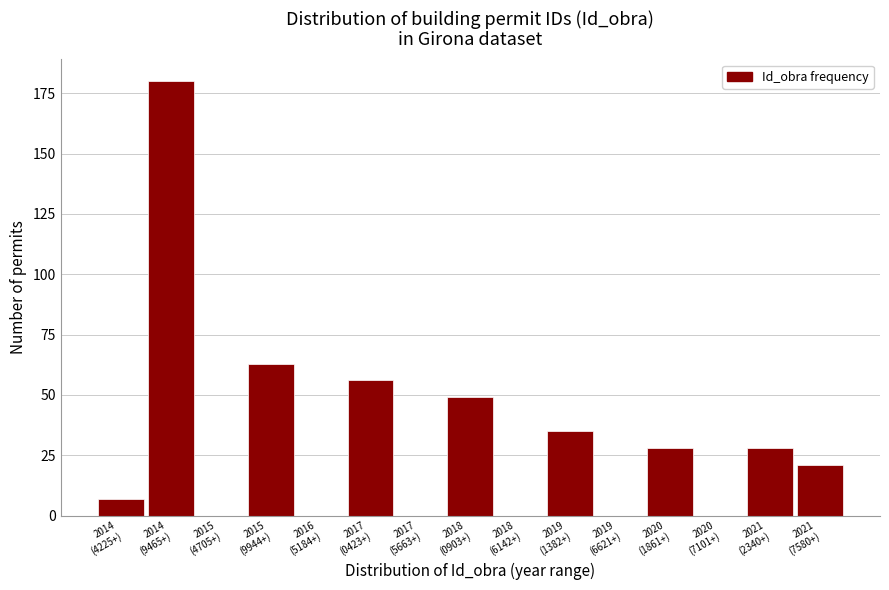

What is the greatest value displayed?

180